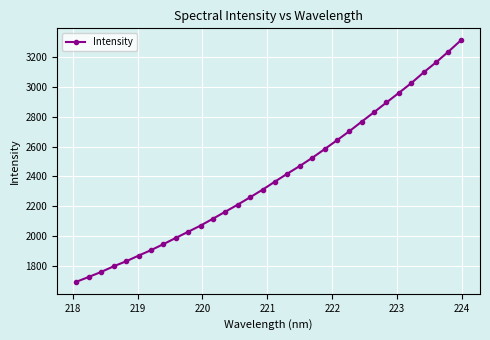

Does the chart display data point markers on the line(s)?

Yes